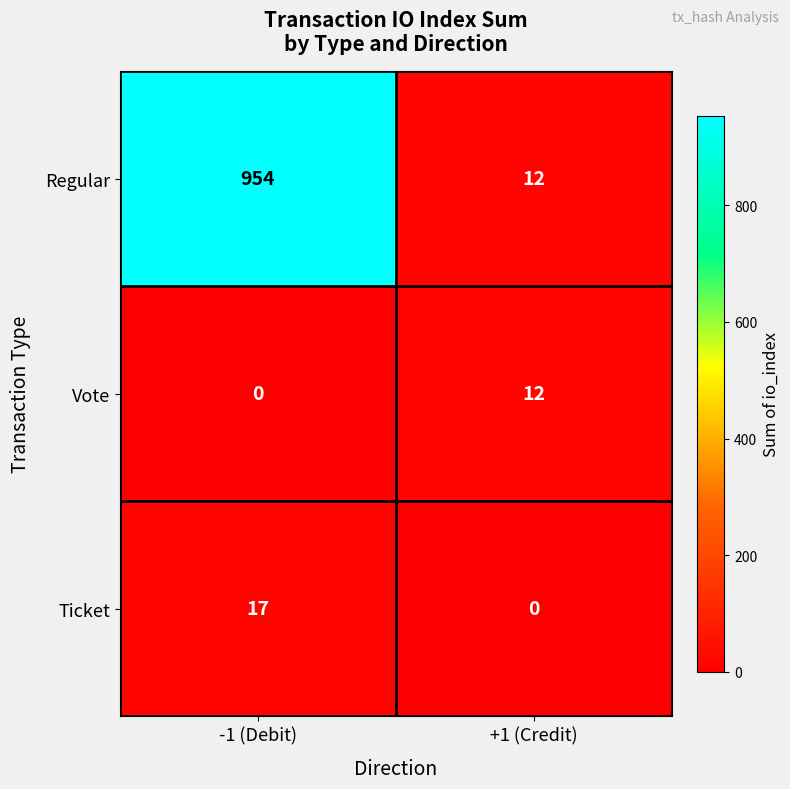

At which category is the sum across all series the highest?

-1 (Debit)